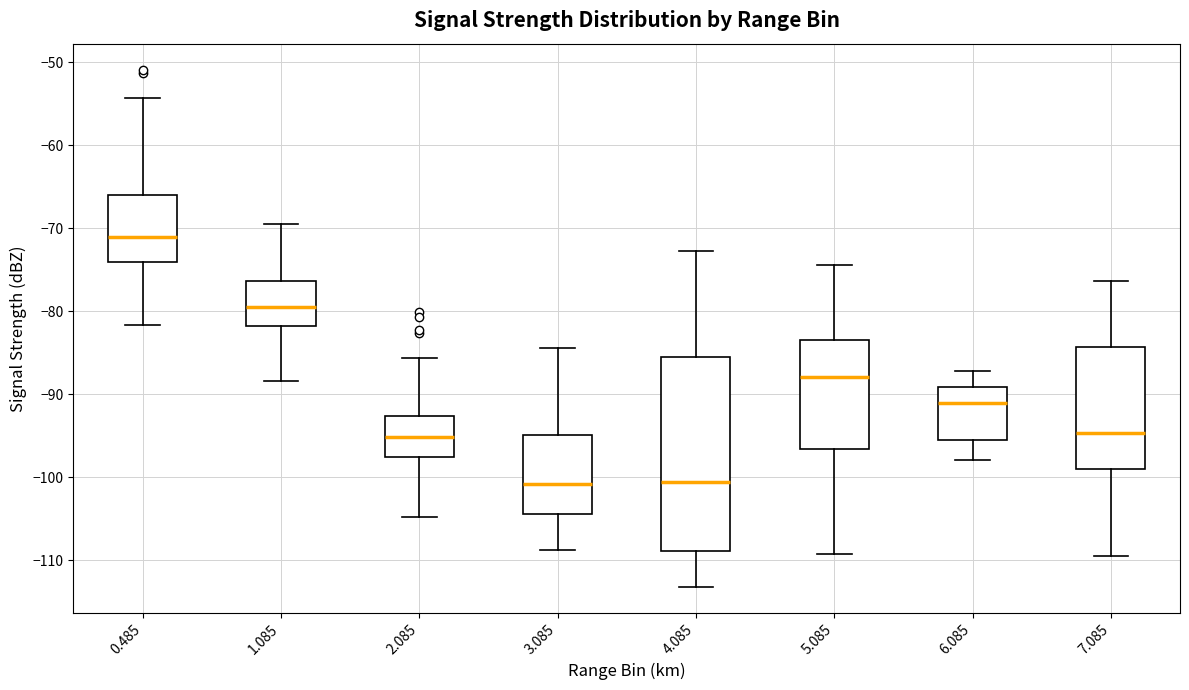

Which box's median line is the highest?

0.485